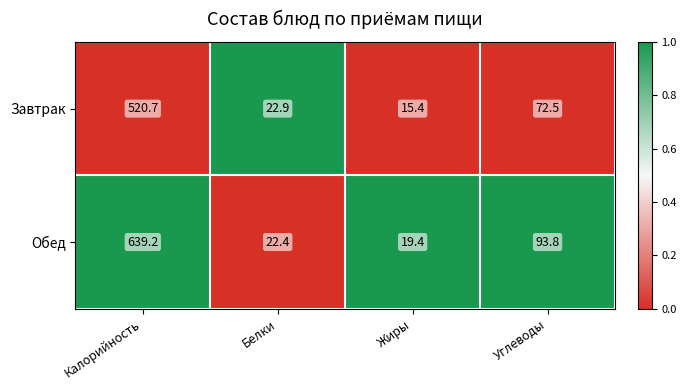

Where is Завтрак nearest to the value 268?

Углеводы